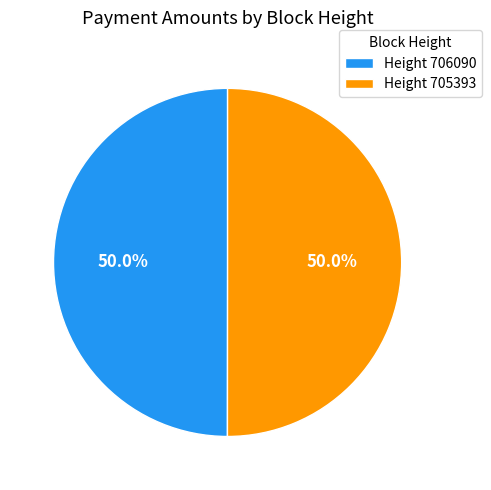

Combined, do Height 706090 and Height 705393 account for over 50%?

Yes